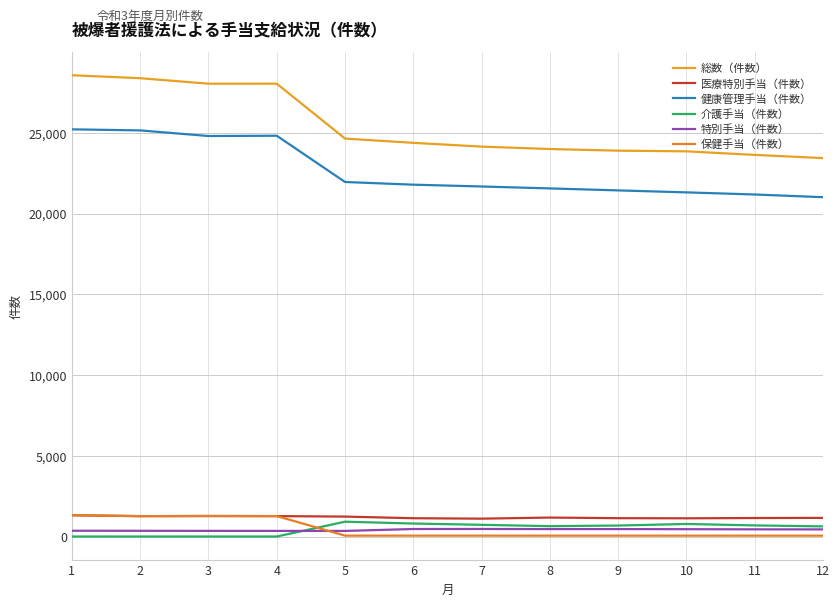

How many lines are shown in the chart?

6